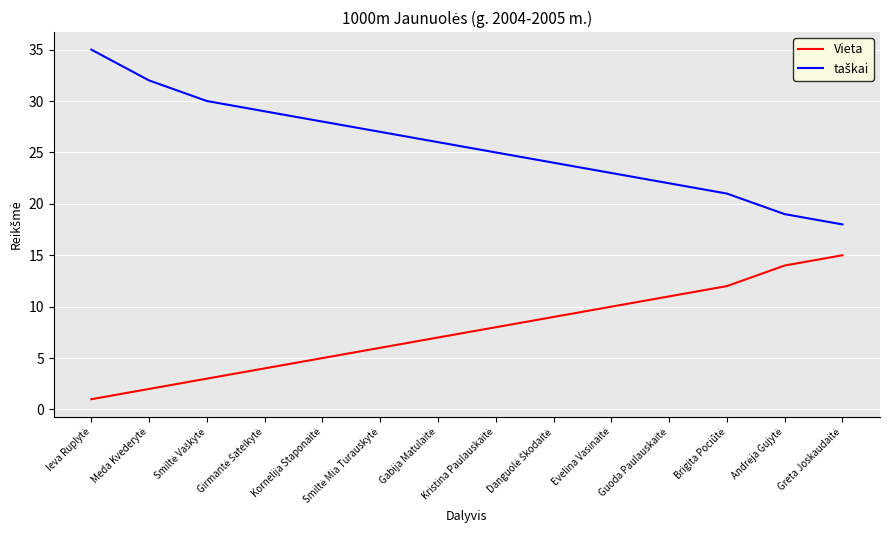

What is the highest value of the Vieta series?

15